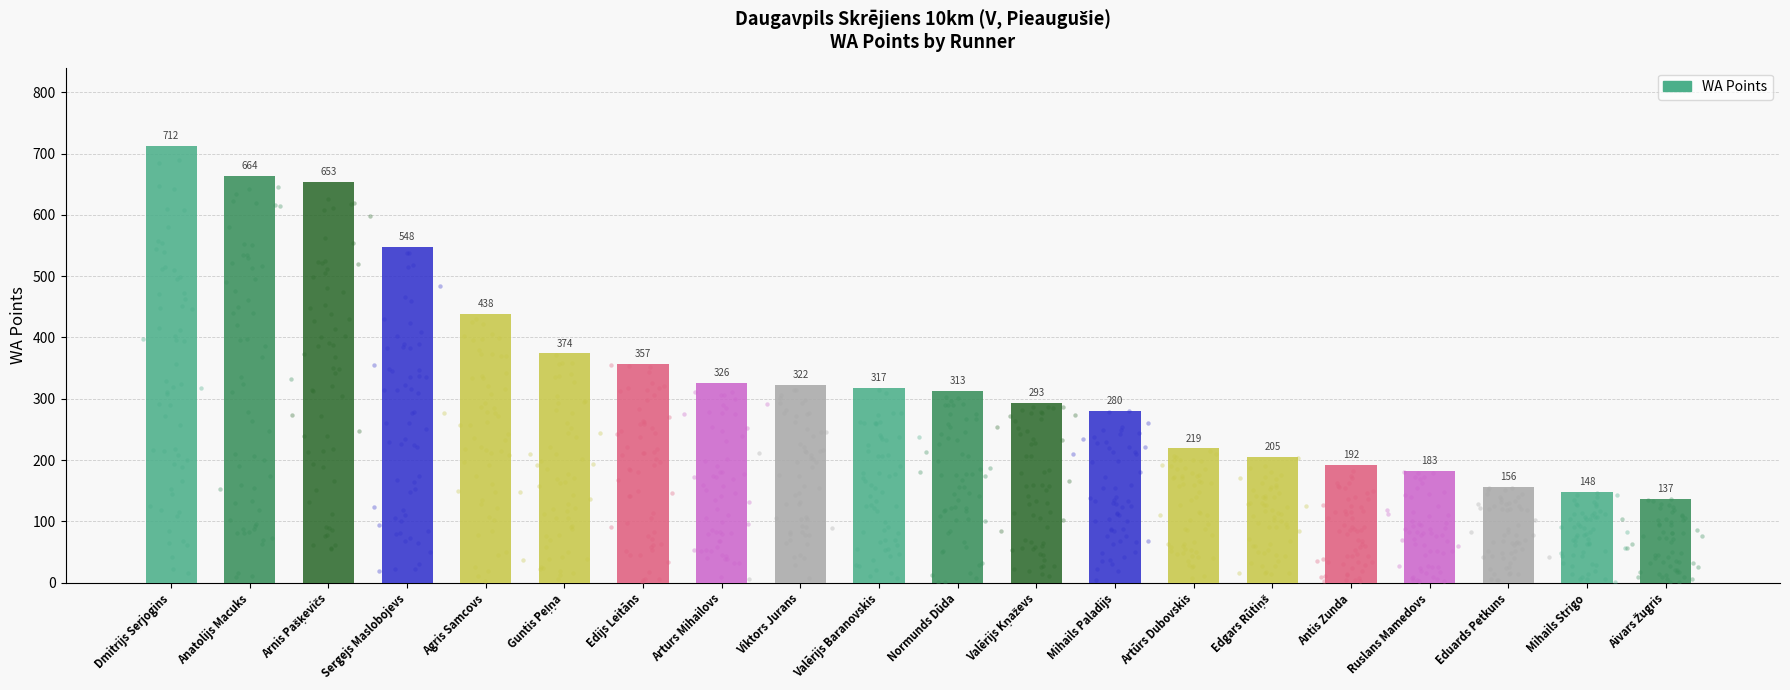

Which has a higher value, Guntis Peļņa or Dmitrijs Serjogins?

Dmitrijs Serjogins